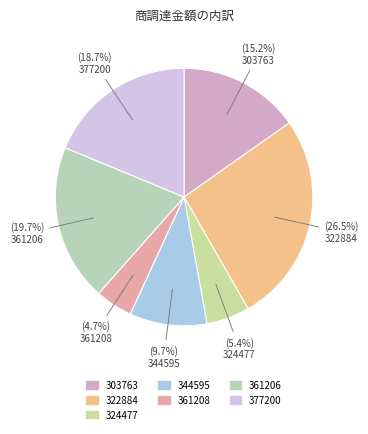

To the nearest percent, what is the difference between the largest and smallest slice percentages?

22%